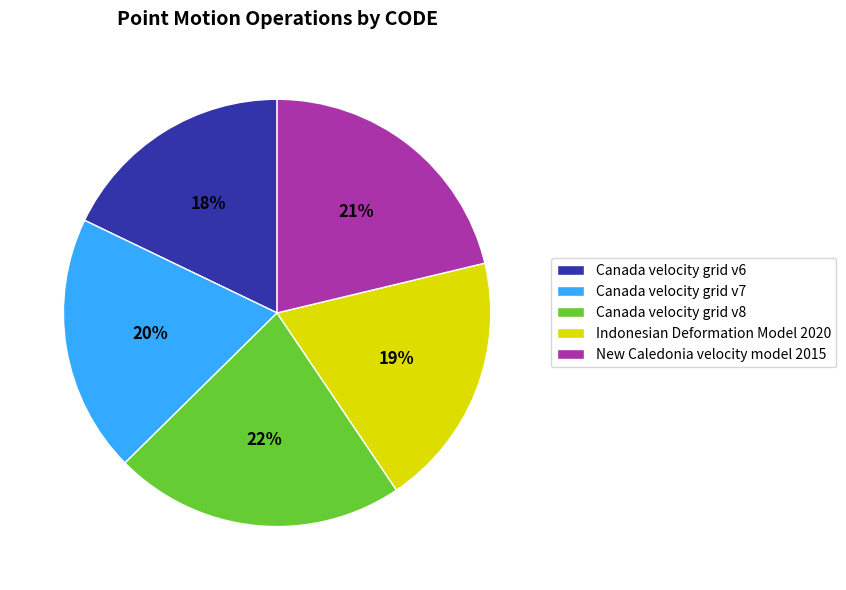

To the nearest percent, what is the combined percentage of Canada velocity grid v6 and New Caledonia velocity model 2015?

39%